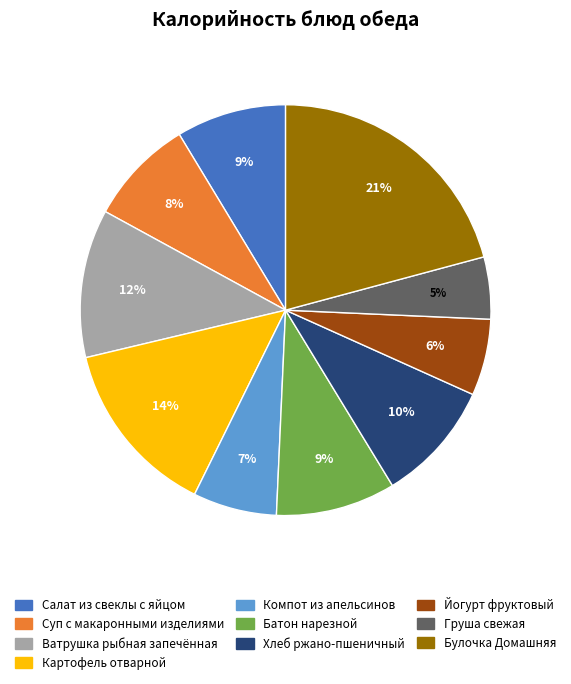

Does Картофель отварной account for over 50% of the chart?

No